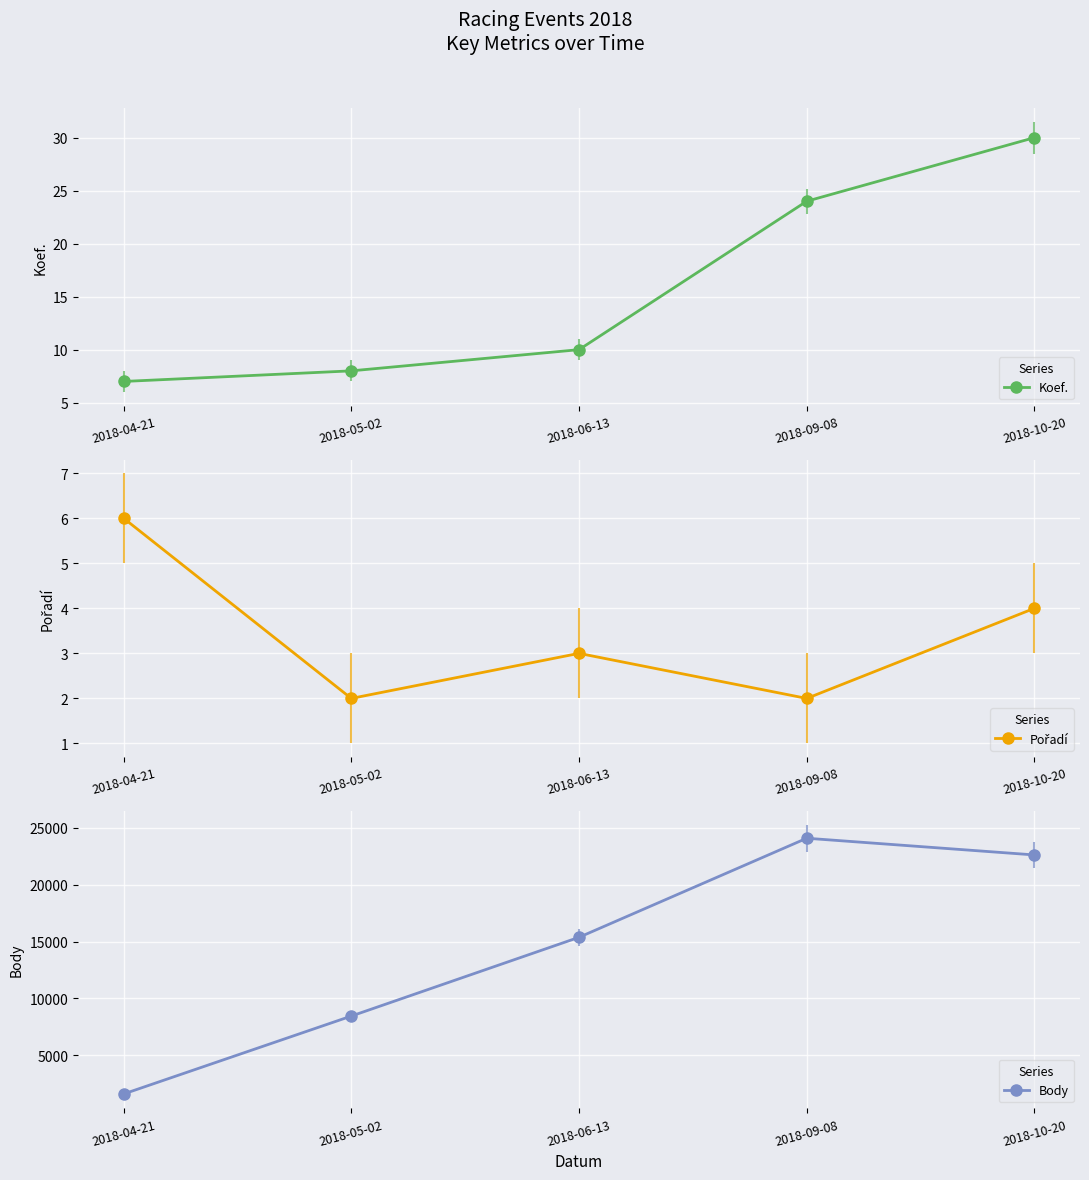

At which label is Koef. closest to 18?

2018-09-08